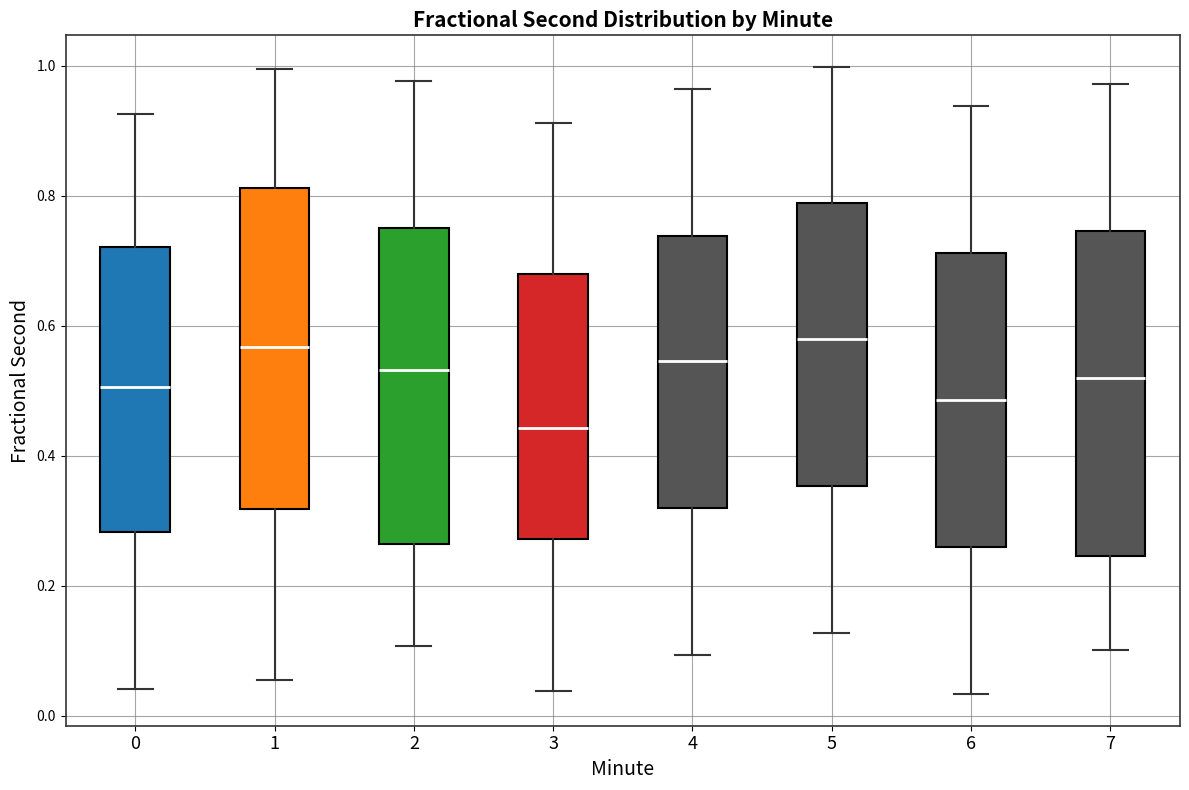

Reading left to right, read every box against the y-axis: the position of its median line, the range the box covers, and the ends of its whiskers. The values are not printed on the chart, so give them approximately, as read against the axis.

0: median 0.50, box 0.28 to 0.72, whiskers 0.04 to 0.92
1: median 0.56, box 0.32 to 0.82, whiskers 0.06 to 1.00
2: median 0.54, box 0.26 to 0.76, whiskers 0.10 to 0.98
3: median 0.44, box 0.28 to 0.68, whiskers 0.04 to 0.92
4: median 0.54, box 0.32 to 0.74, whiskers 0.10 to 0.96
5: median 0.58, box 0.36 to 0.78, whiskers 0.12 to 1.00
6: median 0.48, box 0.26 to 0.72, whiskers 0.04 to 0.94
7: median 0.52, box 0.24 to 0.74, whiskers 0.10 to 0.98